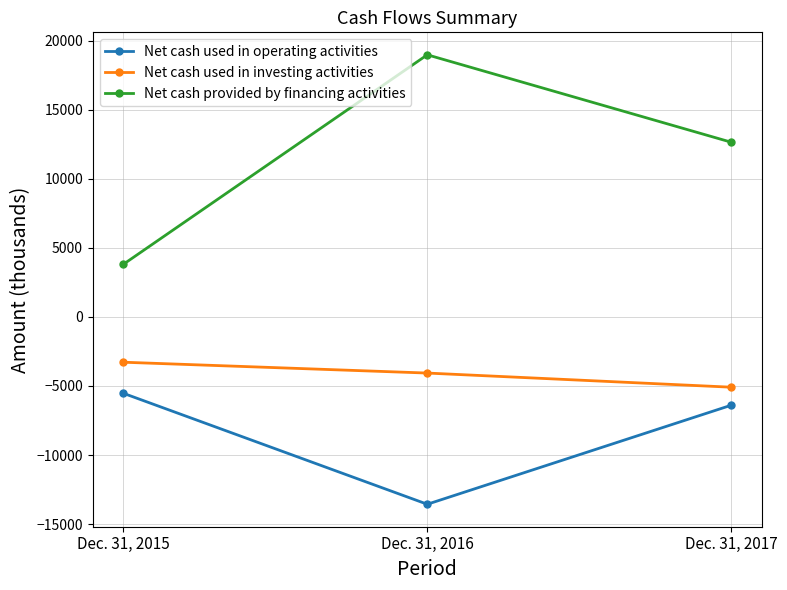

Which series has the widest spread of values?

Net cash provided by financing activities